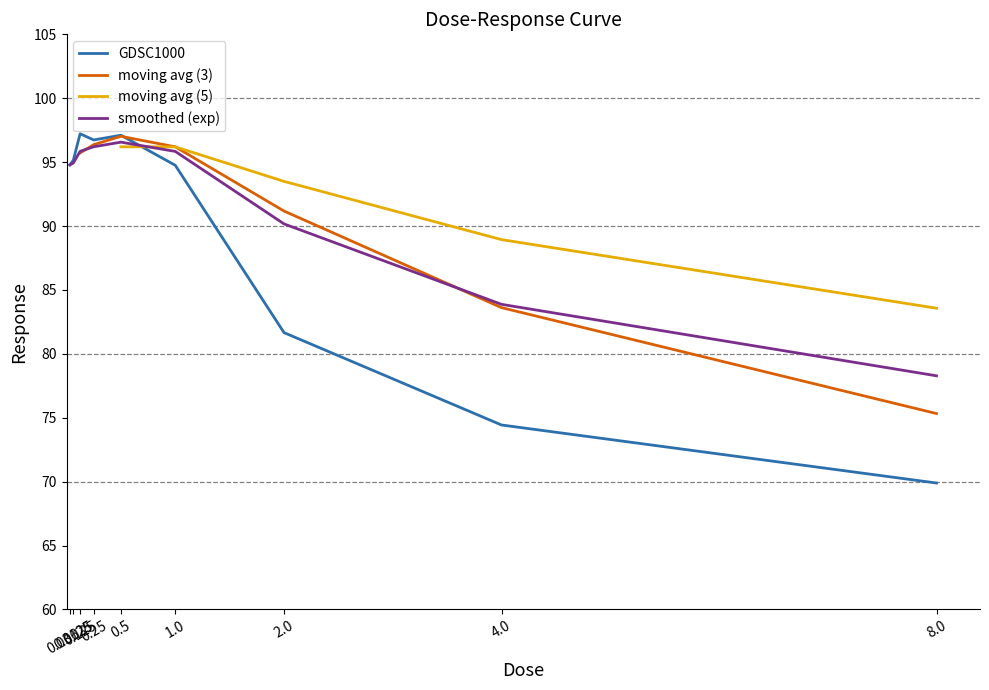

The moving avg (3) series shows 33.1 at 2.0. True or false?

False